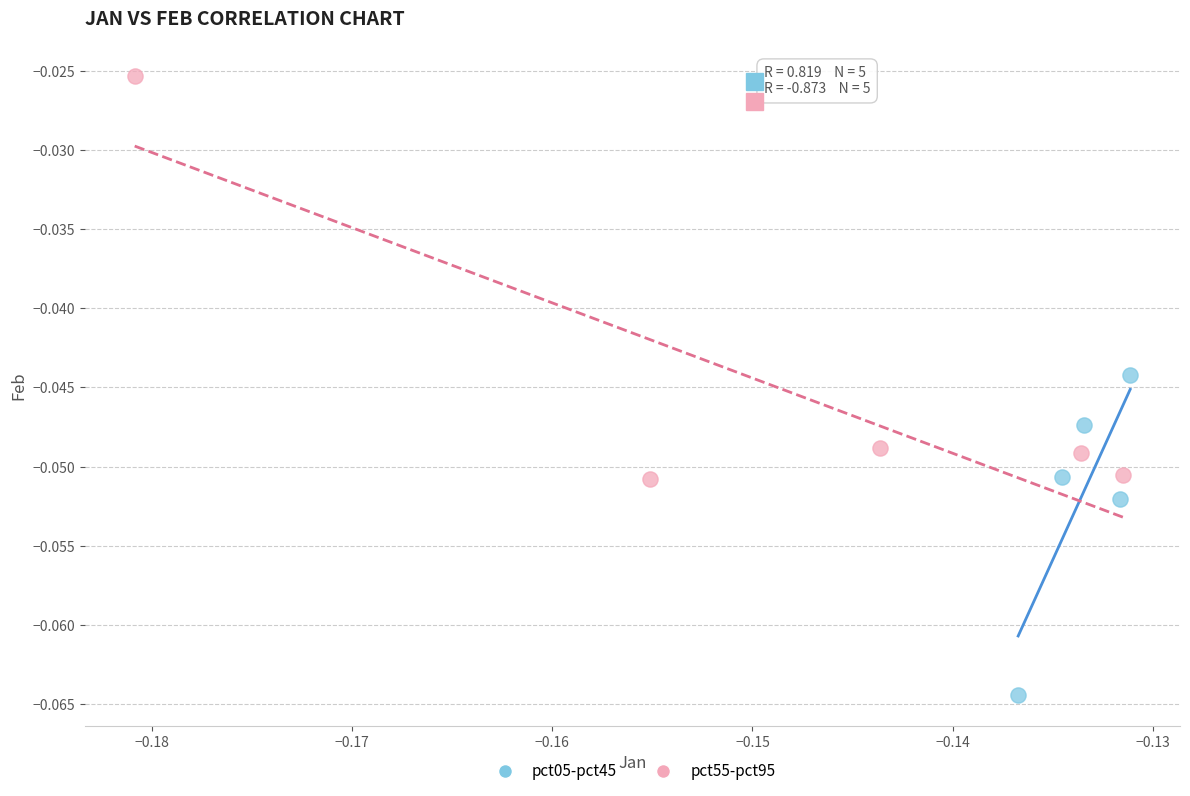

Which series has the largest Y range (max minus min)?

pct55-pct95